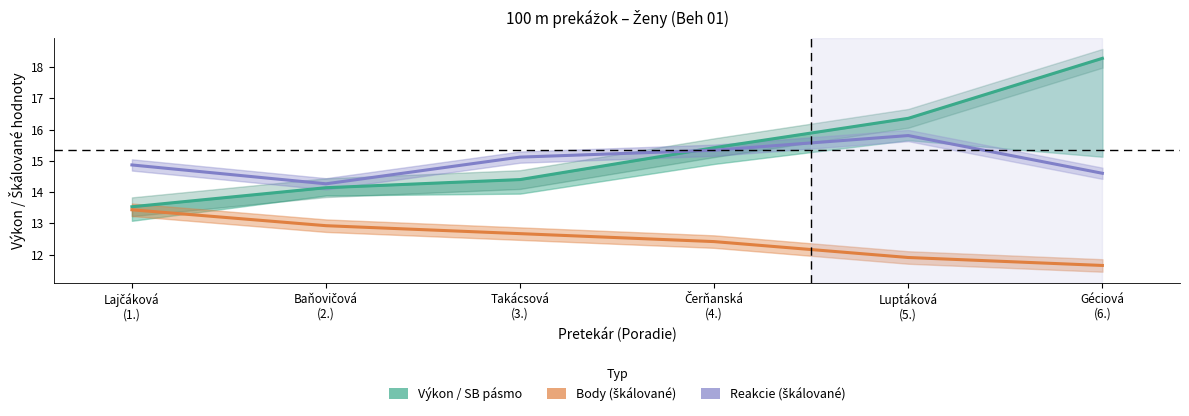

Reading right to left, extract all data points from this chart.

Výkon: Géciová
(6.)=18.3	Luptáková
(5.)=16.4	Čerňanská
(4.)=15.4	Takácsová
(3.)=14.4	Baňovičová
(2.)=14.1	Lajčáková
(1.)=13.5
Body (škálované): Géciová
(6.)=11.7	Luptáková
(5.)=11.9	Čerňanská
(4.)=12.4	Takácsová
(3.)=12.7	Baňovičová
(2.)=12.9	Lajčáková
(1.)=13.4
Reakcie (škálované): Géciová
(6.)=14.6	Luptáková
(5.)=15.8	Čerňanská
(4.)=15.3	Takácsová
(3.)=15.1	Baňovičová
(2.)=14.3	Lajčáková
(1.)=14.9